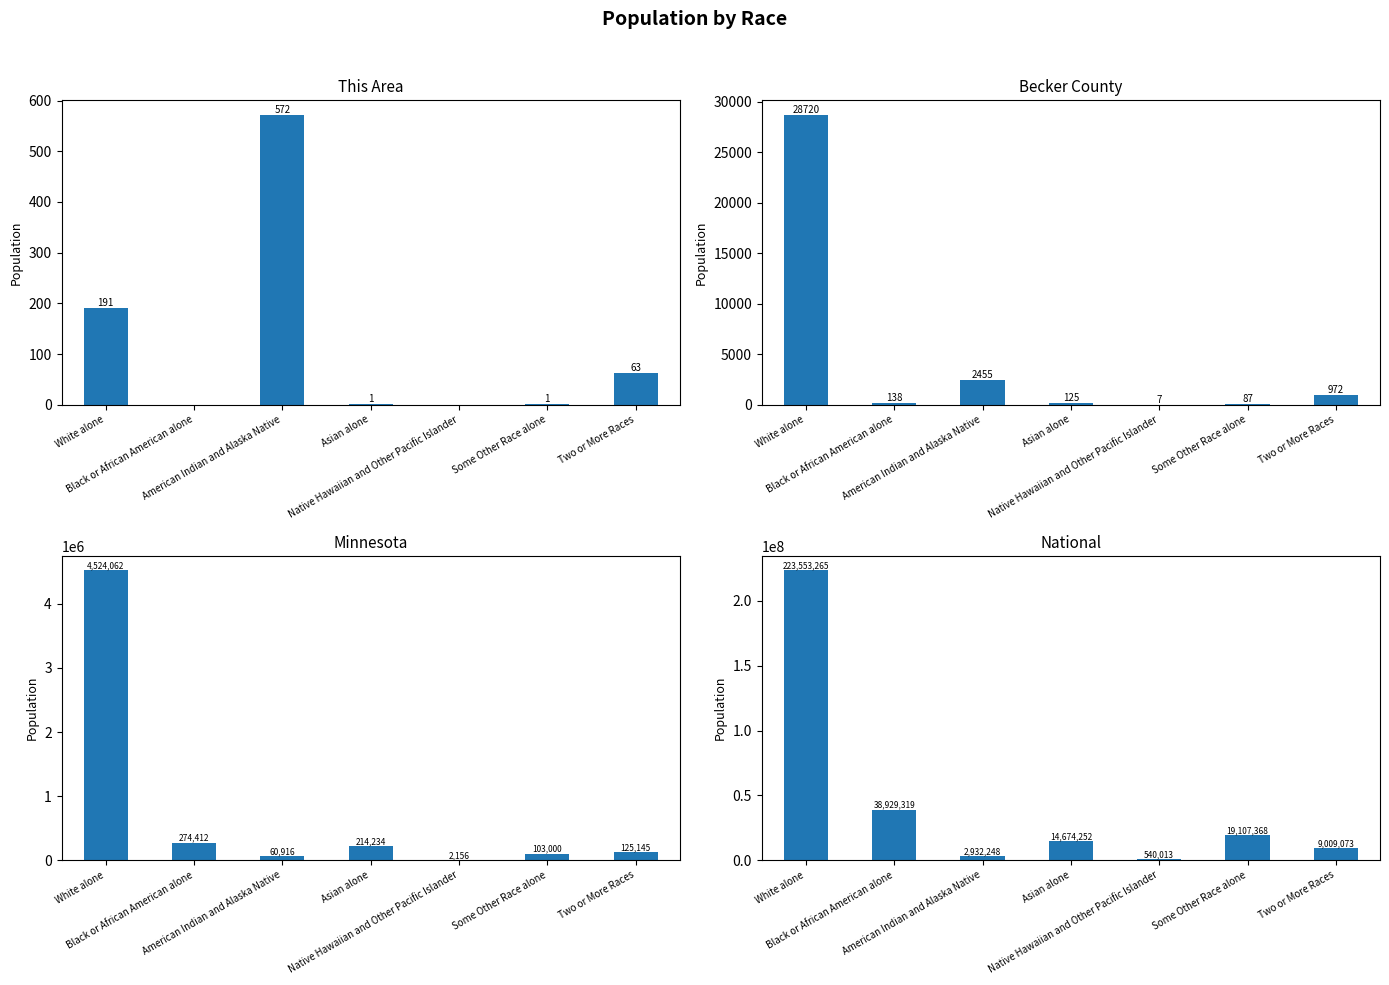

What is the sum of all Minnesota values?

5303925